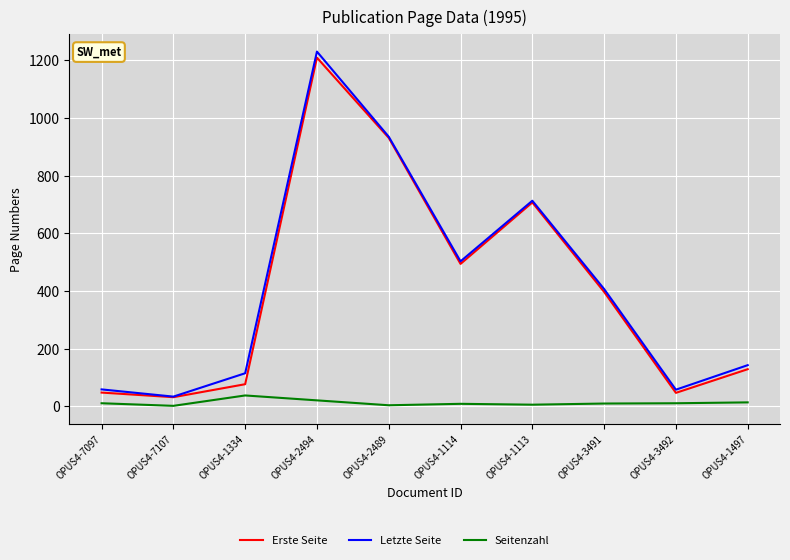

At which label is Erste Seite closest to 620?

OPUS4-1113